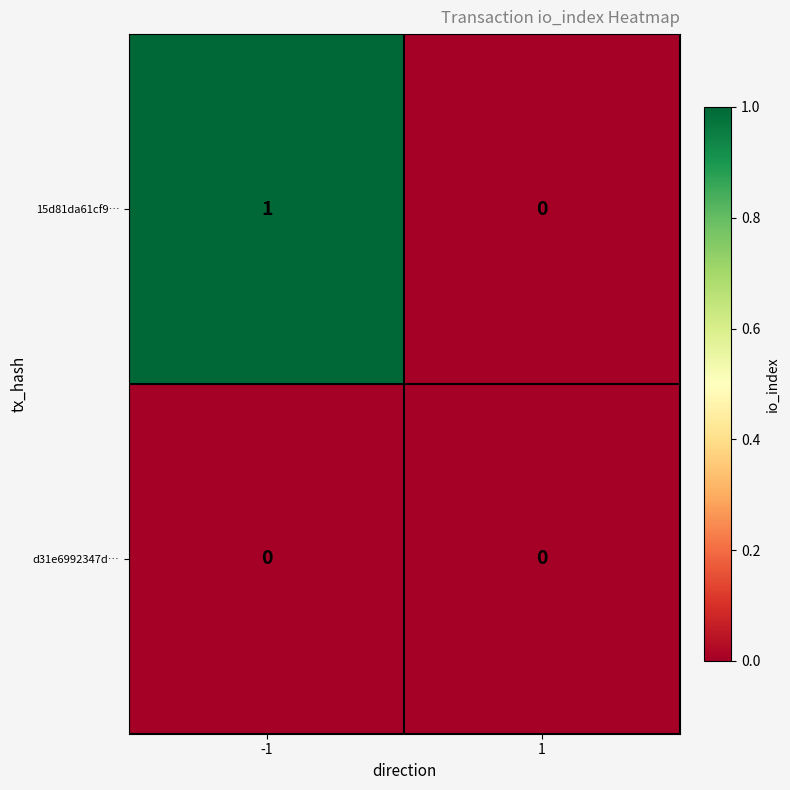

Rank the series by their average value, from highest to lowest.

15d81da61cf9…, d31e6992347d…